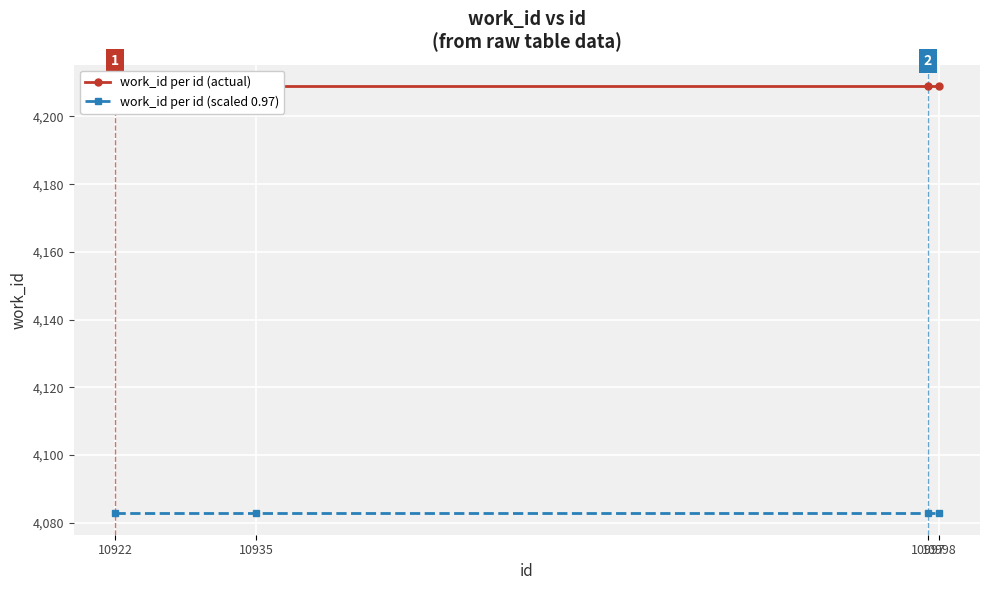

How many lines are shown in the chart?

2